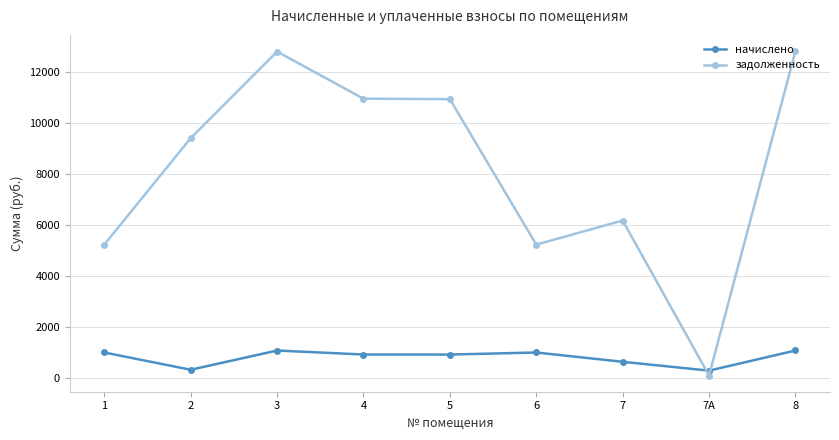

What is the value of the начислено point at the 2nd from the left?

326.6